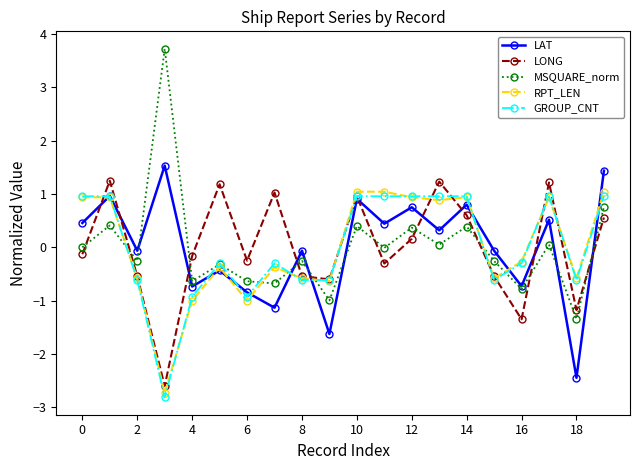

Which series has the largest range (max minus min)?

MSQUARE_norm